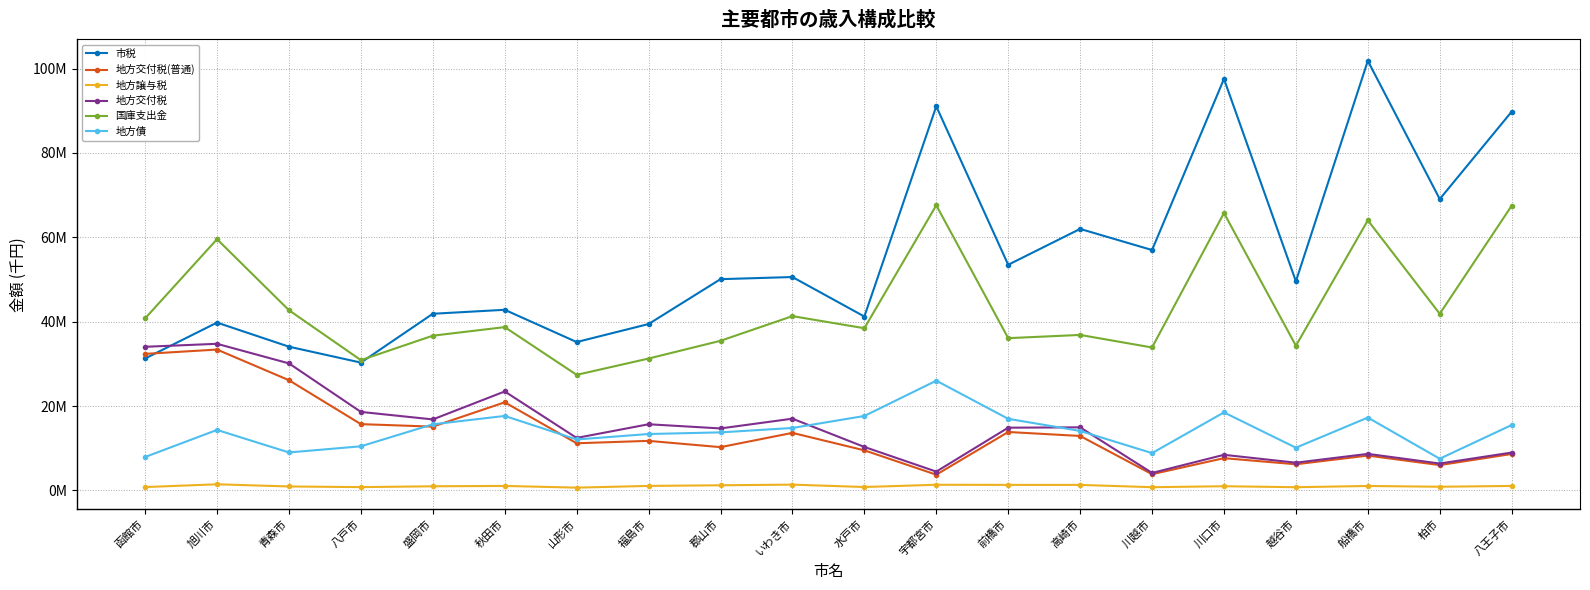

What is the difference between the maximum and second lowest values in the 地方譲与税 series?

690576